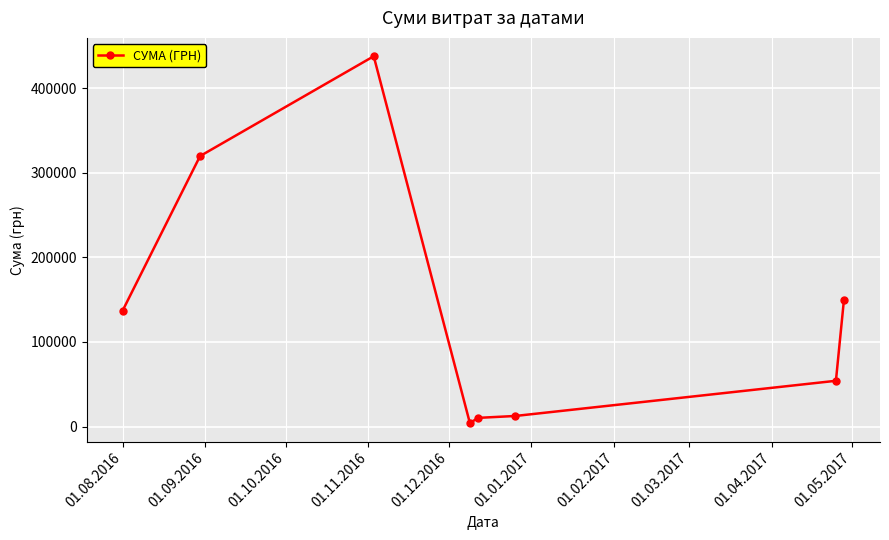

True or false: there are more than 2 points higher than both neighbors.

False